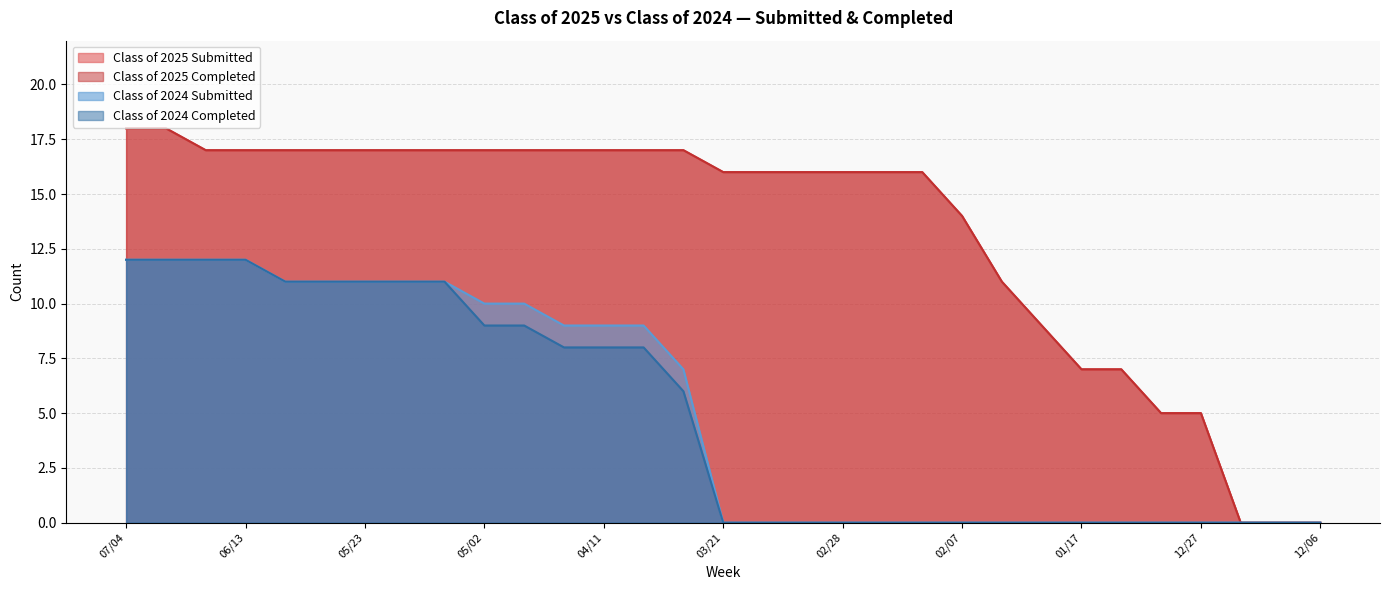

True or false: Class of 2024 Completed has more than 0 interior local peaks.

False